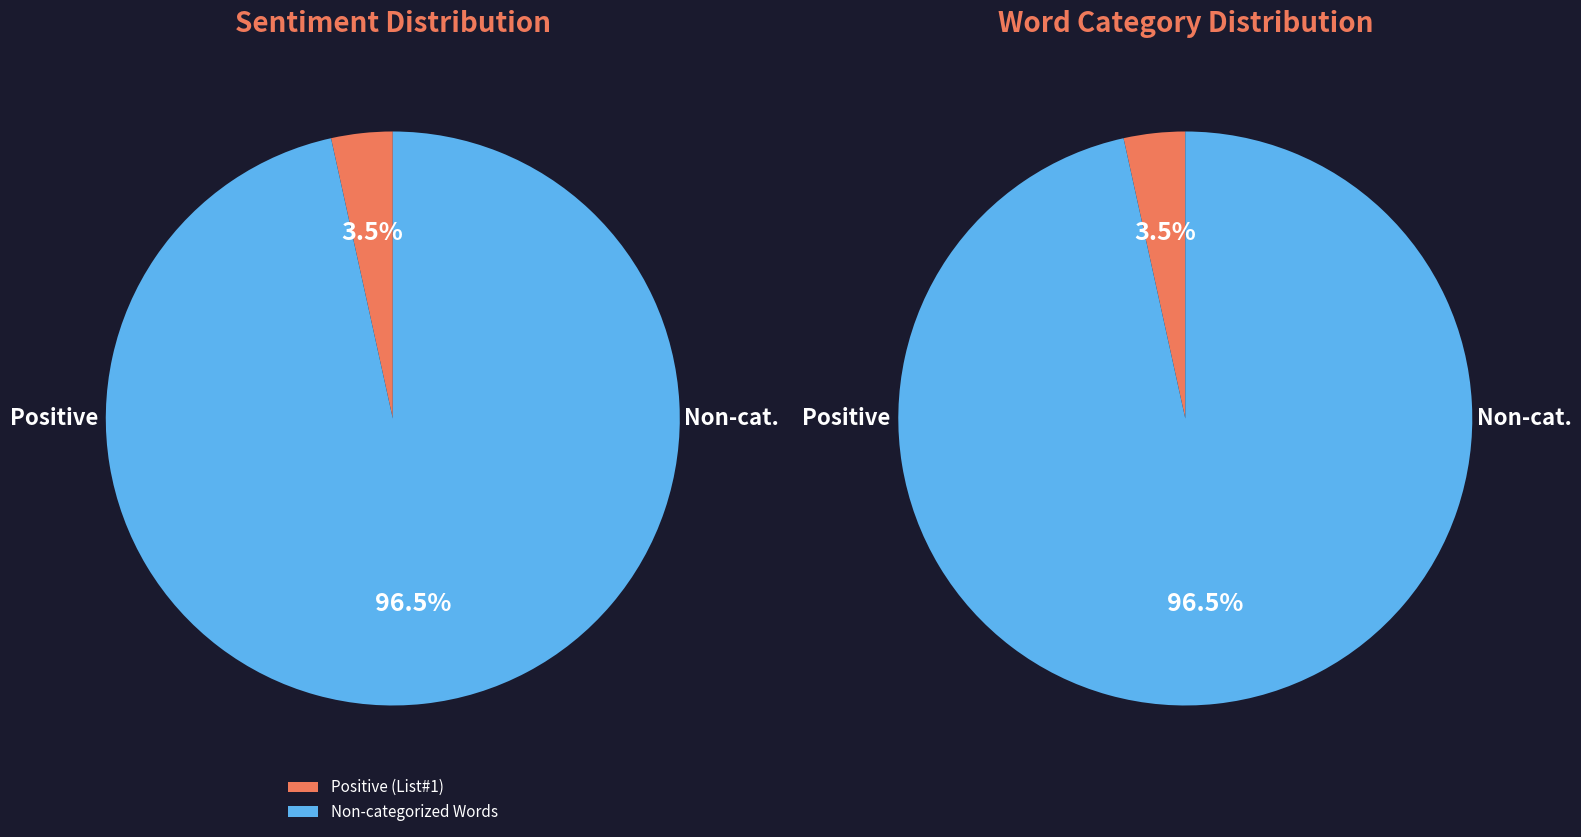

Which category accounts for the majority?

Non-categorized Words